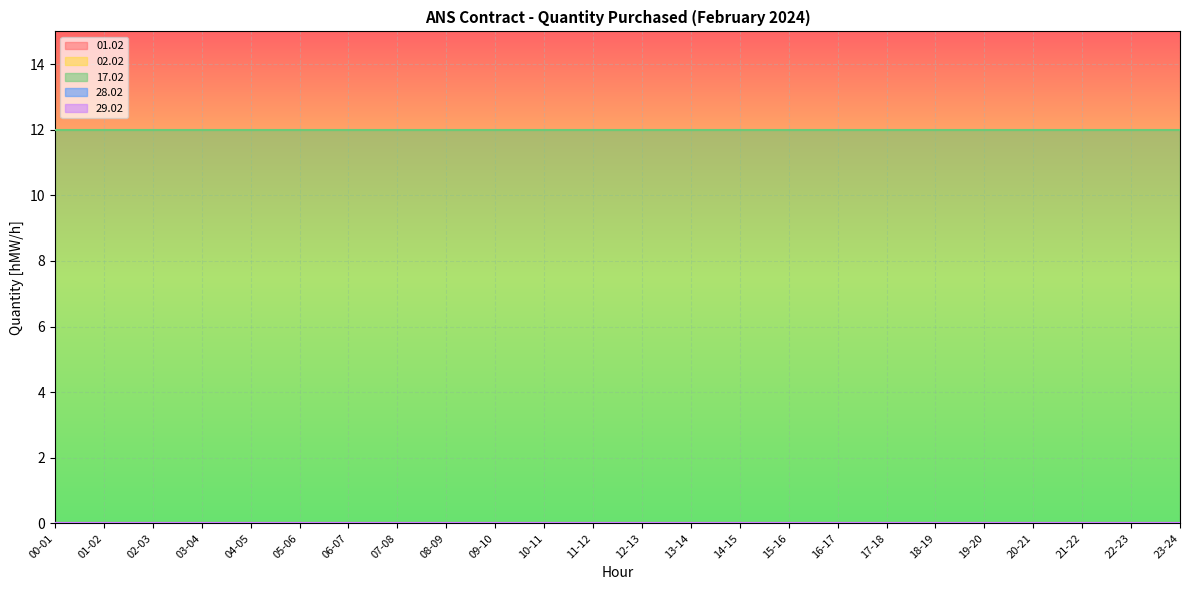

Which series changed the most between 14-15 and 23-24?

01.02